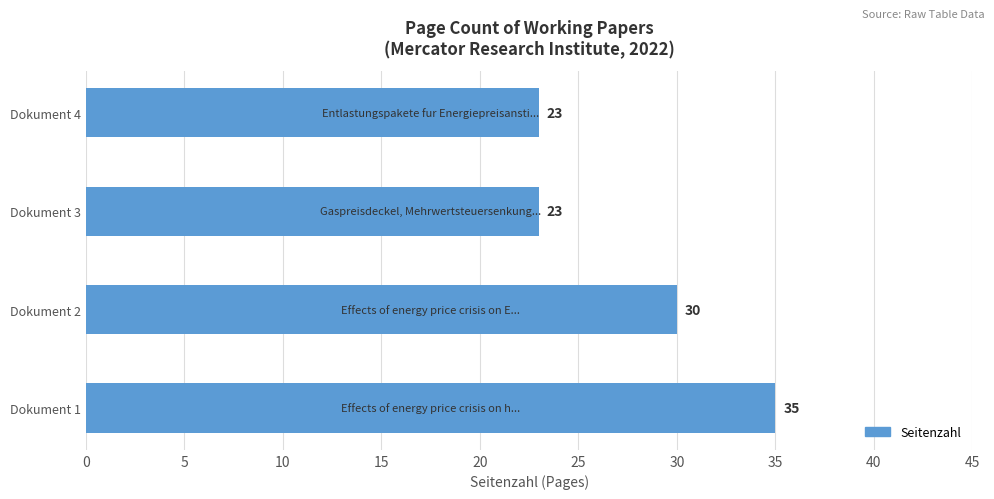

Reading bottom to top, list all the values displayed in this chart.

35	30	23	23